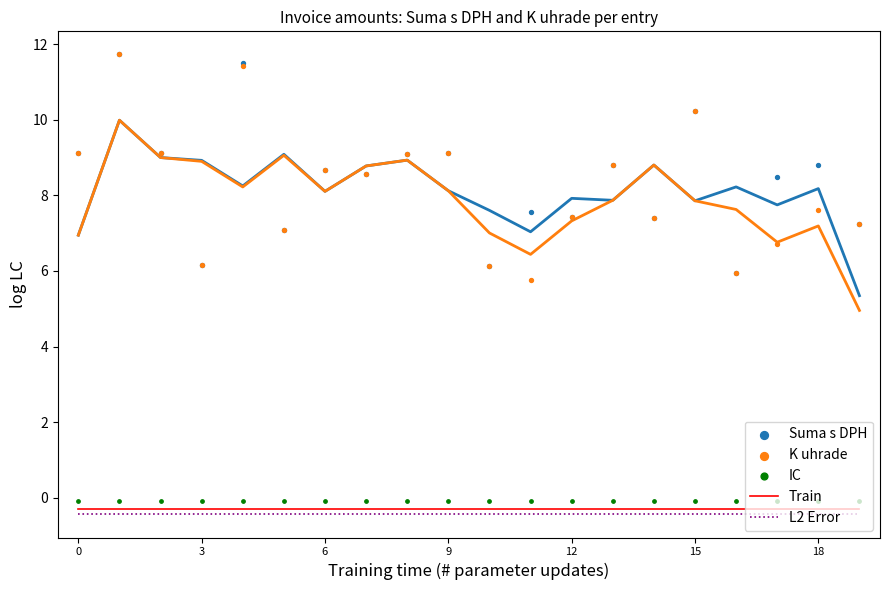

Which series reaches the maximum Y coordinate?

Suma s DPH